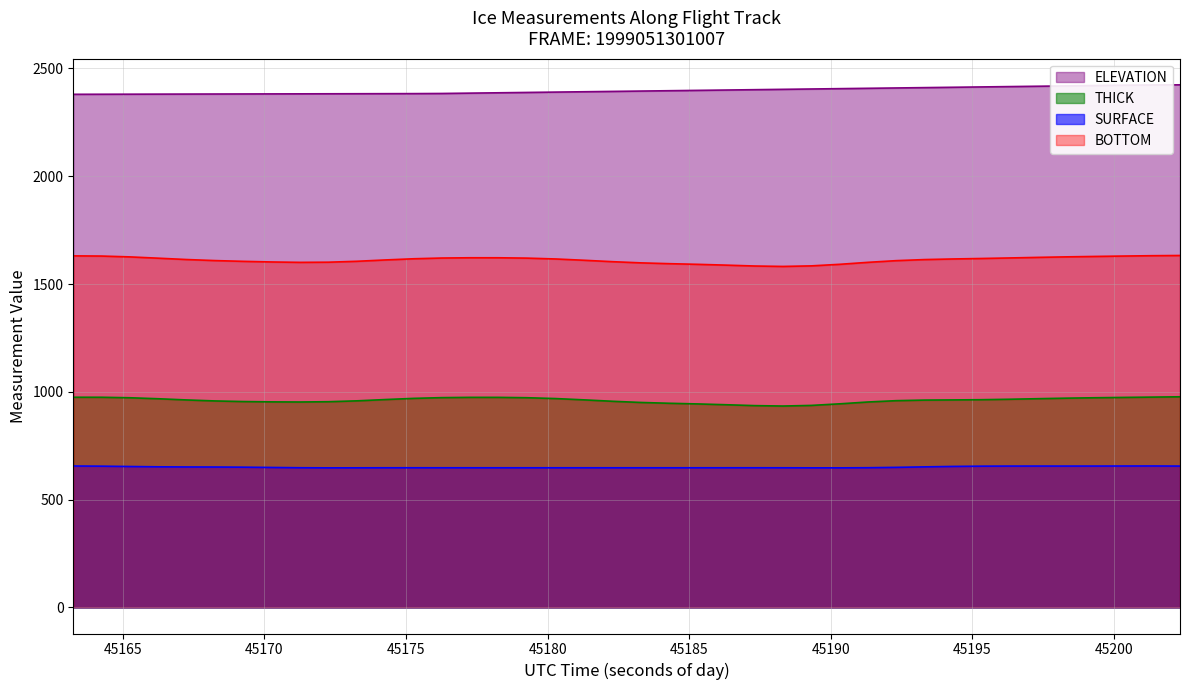

What is the greatest value displayed?

2424.0